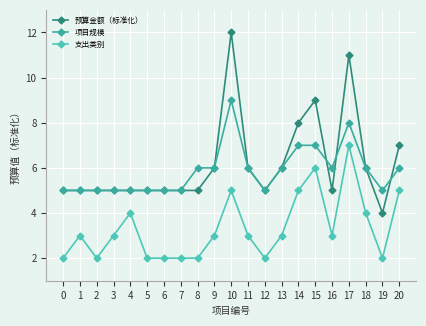

True or false: 预算金额（标准化） and 支出类别 cross at least once.

False